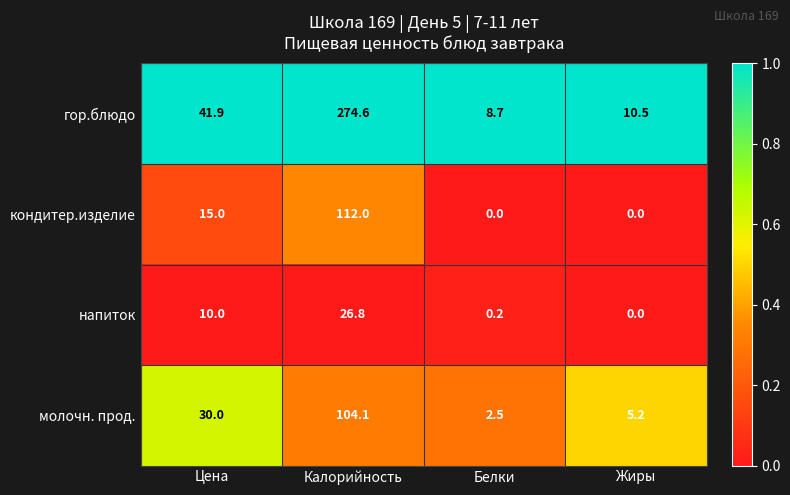

Reading right to left, what are all the values shown in this chart?

гор.блюдо: Жиры=10.5	Белки=8.7	Калорийность=274.6	Цена=41.9
кондитер.изделие: Жиры=0.0	Белки=0.0	Калорийность=112.0	Цена=15.0
напиток: Жиры=0.0	Белки=0.2	Калорийность=26.8	Цена=10.0
молочн. прод.: Жиры=5.2	Белки=2.5	Калорийность=104.1	Цена=30.0